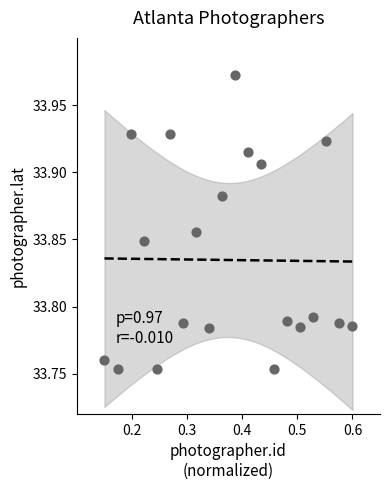

What is the range of X values (max minus min)?

0.4